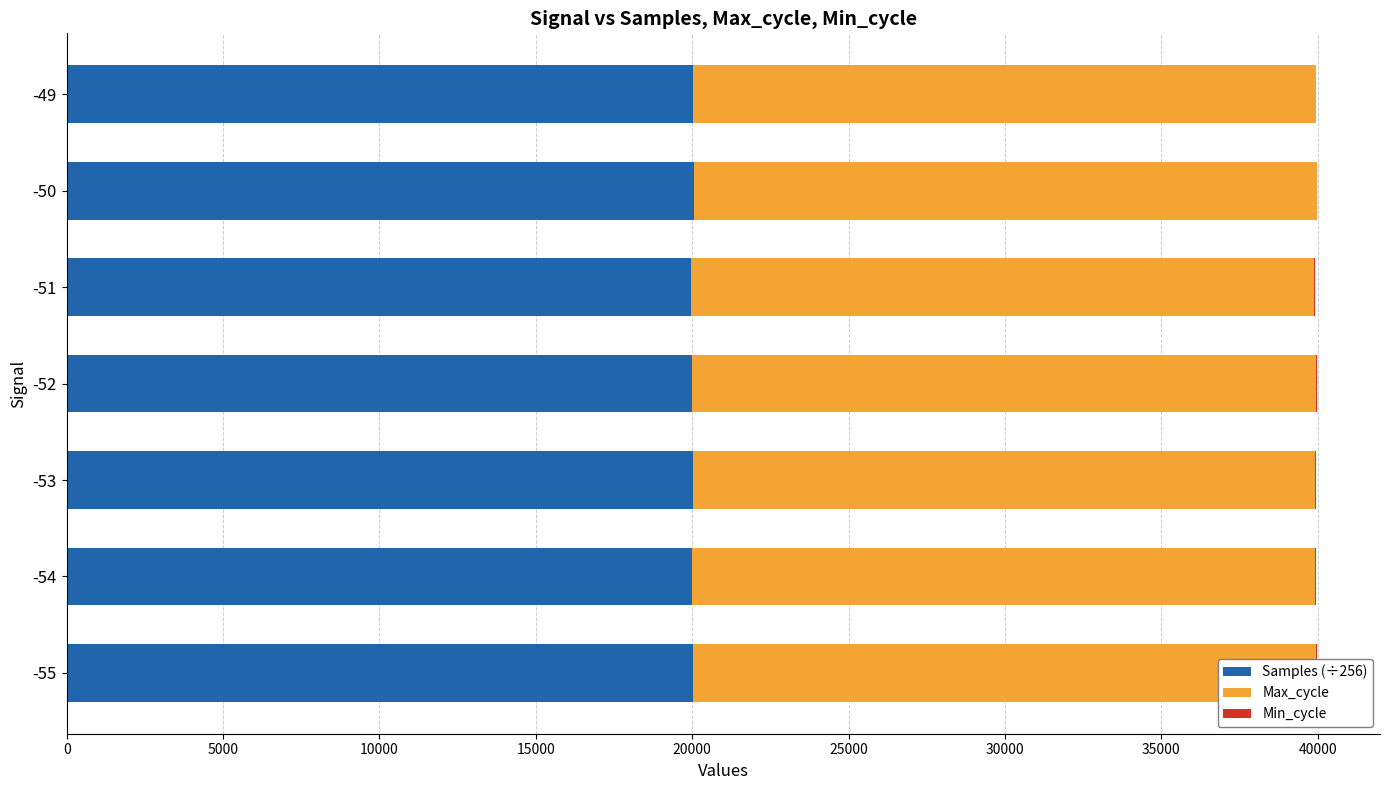

What is the maximum value shown in the chart?

20041.0